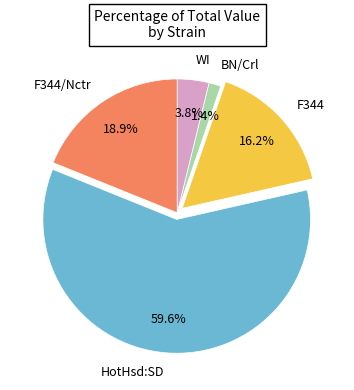

Count the number of slices in the pie.

5